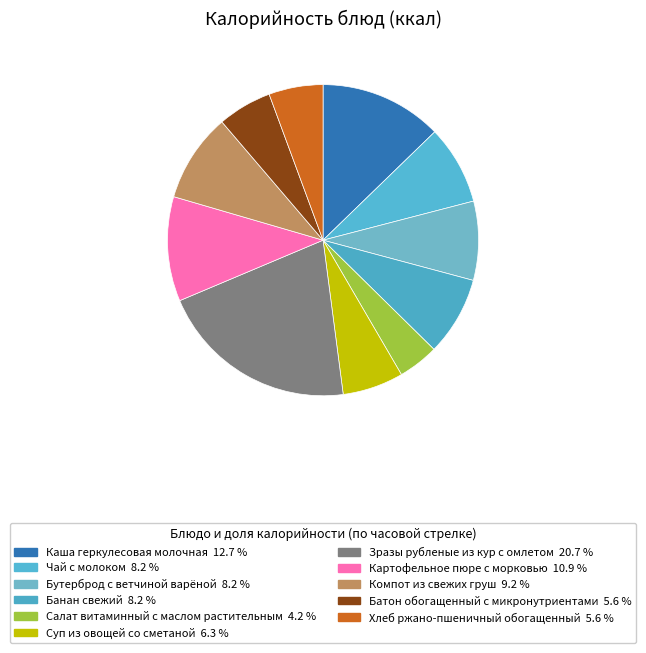

Does Батон обогащенный с микронутриентами represent more than half of the total?

No